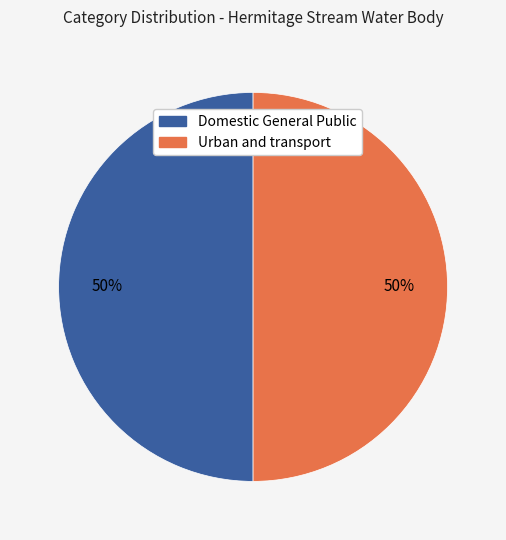

Is it true that Urban and transport is 64% of the pie?

False